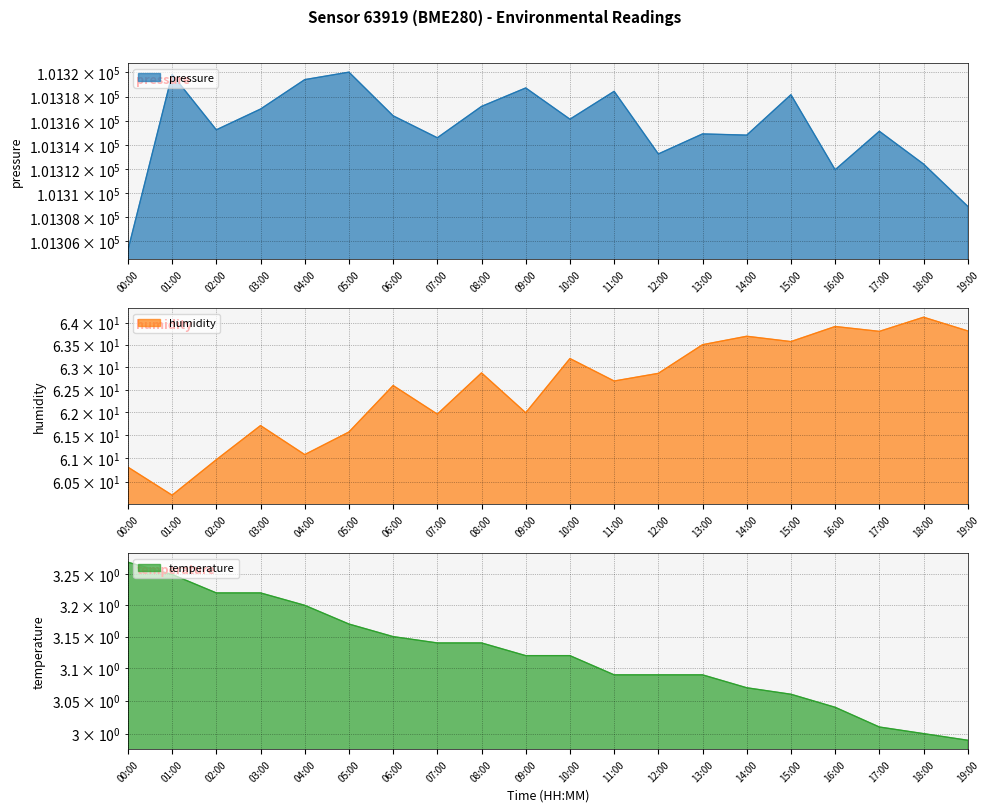

Reading right to left, transcribe all the data shown in this chart.

pressure: 101308.9	101312.4	101315.1	101311.9	101318.2	101314.8	101314.9	101313.2	101318.4	101316.1	101318.7	101317.2	101314.6	101316.4	101320.0	101319.4	101317.0	101315.2	101319.8	101305.3
humidity: 63.8	64.1	63.8	63.9	63.6	63.7	63.5	62.9	62.7	63.2	62.0	62.9	62.0	62.6	61.6	61.1	61.7	61.0	60.2	60.8
temperature: 3.0	3.0	3.0	3.0	3.1	3.1	3.1	3.1	3.1	3.1	3.1	3.1	3.1	3.1	3.2	3.2	3.2	3.2	3.2	3.3